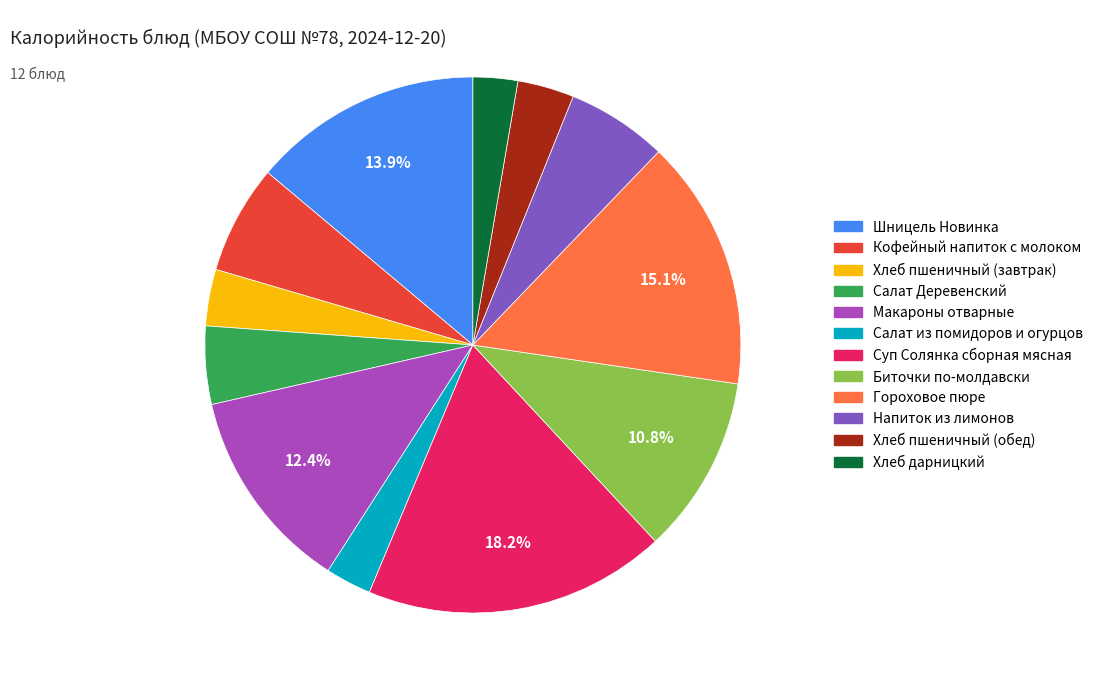

Which slice is the largest?

Суп Солянка сборная мясная